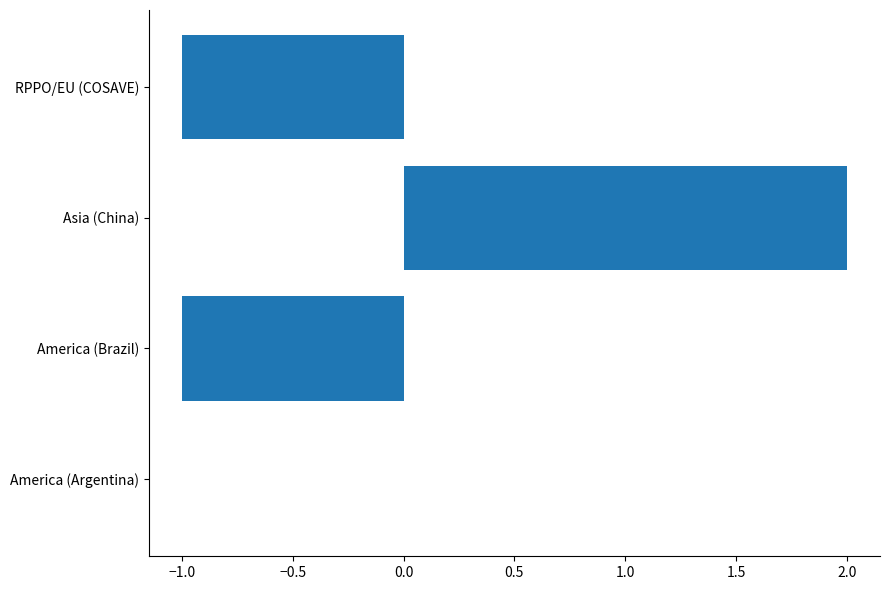

The chart shows a value of 2 at Asia (China). True or false?

True